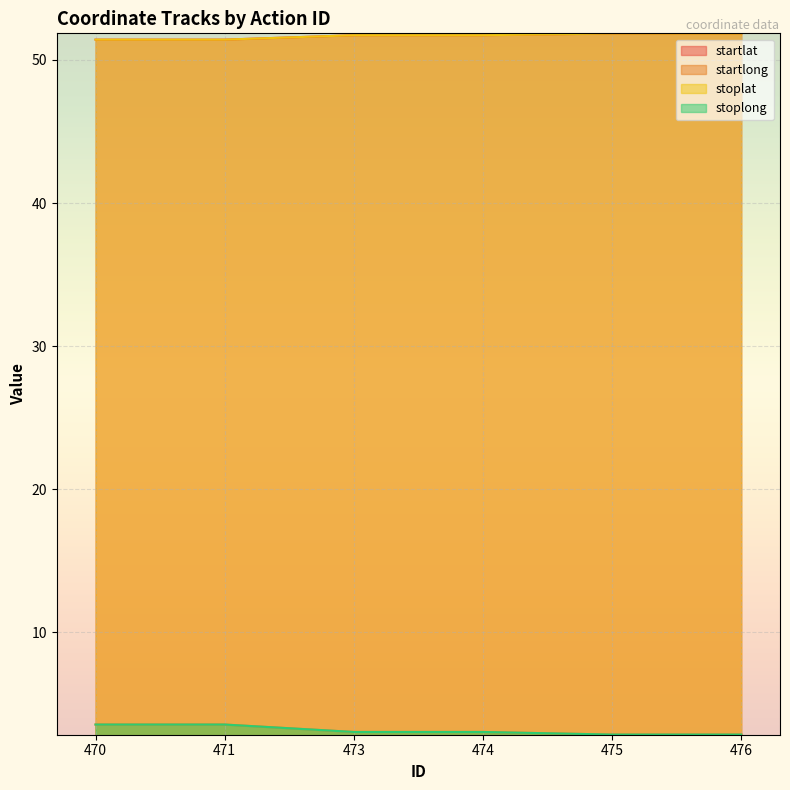

How many series are shown in this chart?

4